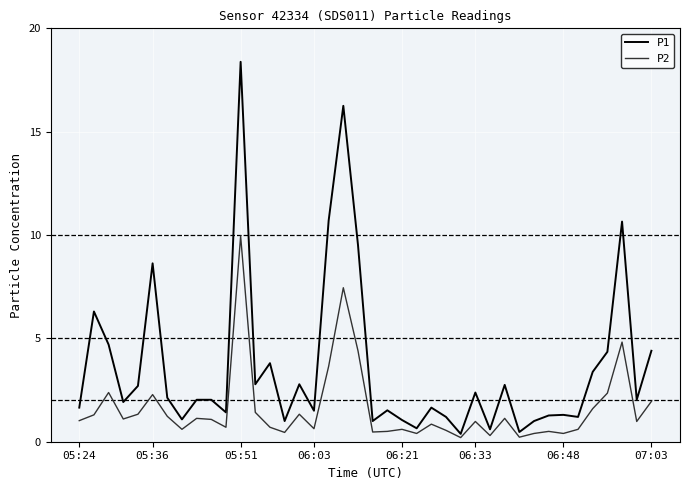

True or false: P2 and P1 cross at least once.

False